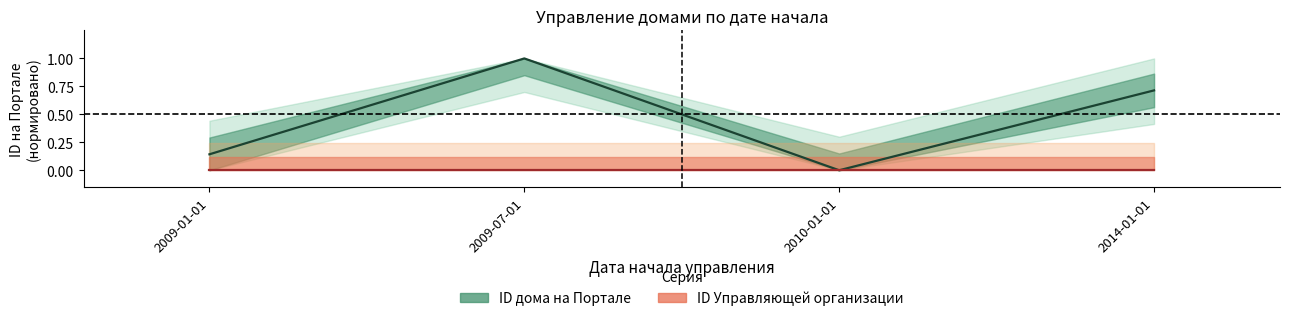

Is it true that the value at 2009-01-01 is 0.1?

True